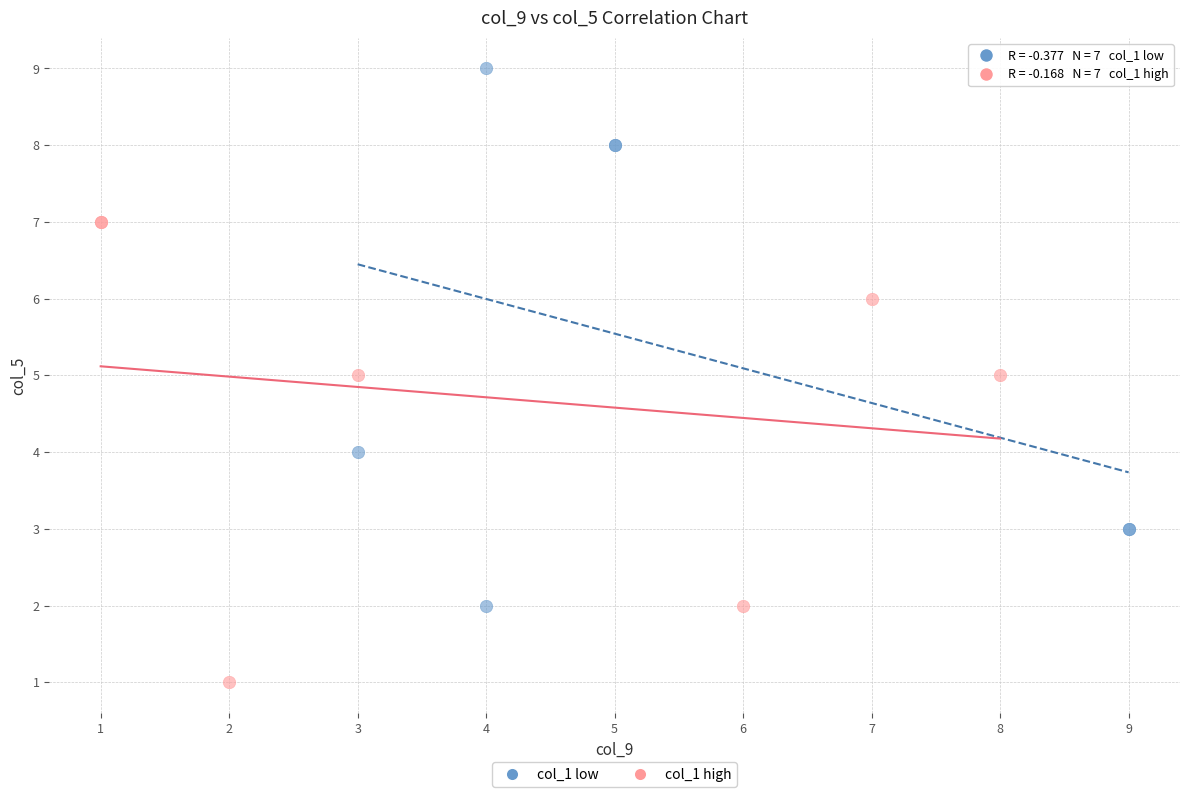

Which series contains the highest Y value?

col_1 low